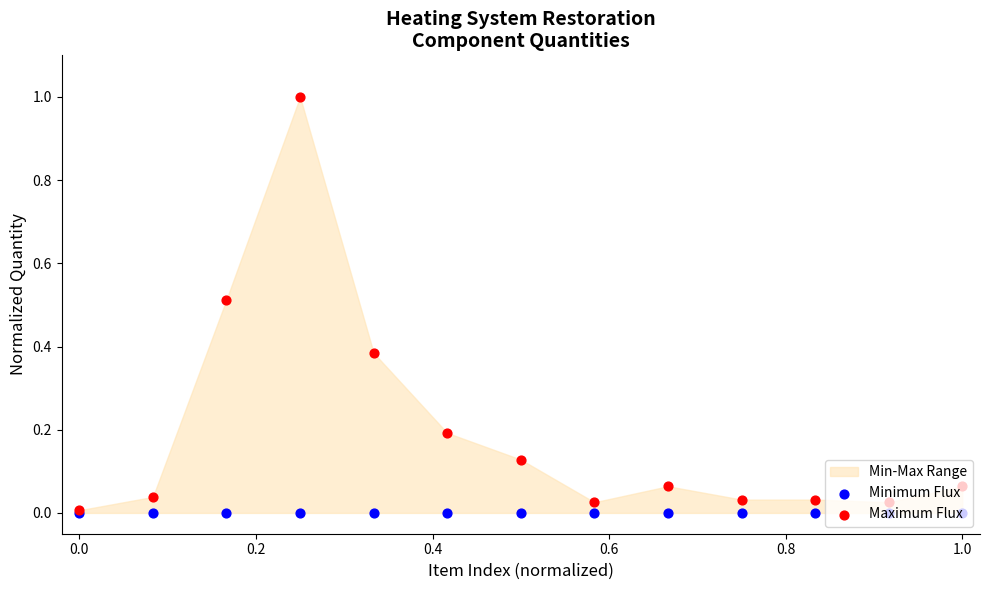

Is the value of Maximum Flux at 0.0 greater than the value of Minimum Flux at 1.0?

Yes